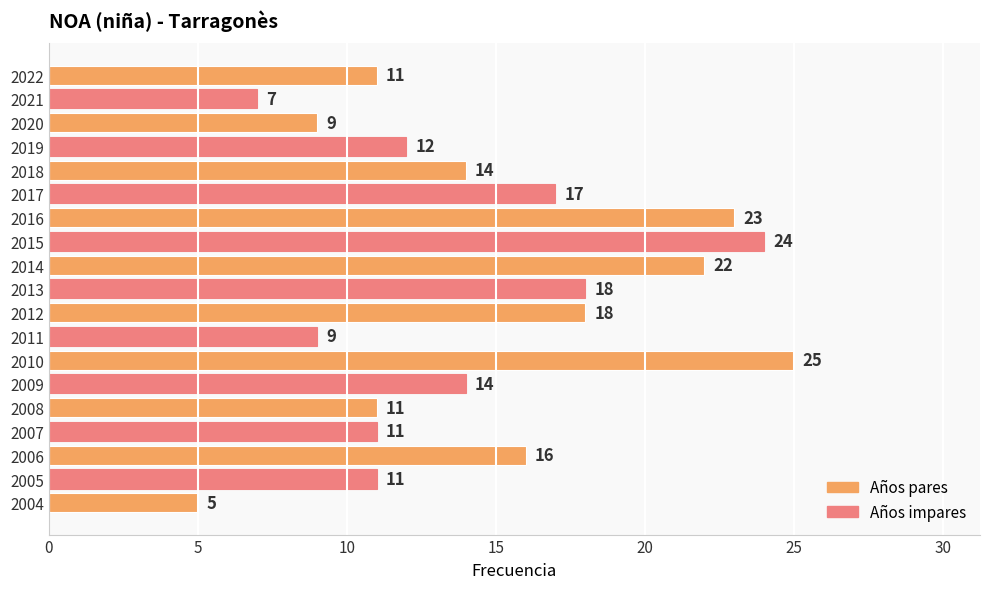

Are the bars grouped side by side (vs. stacked)?

No